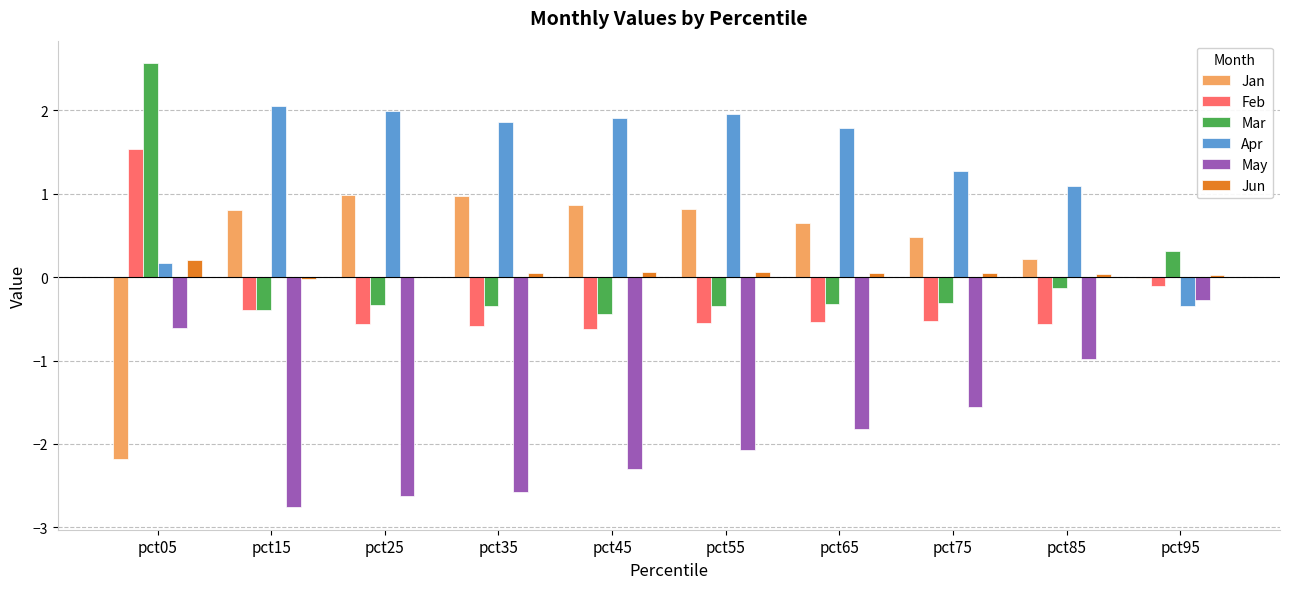

How many positive values does the Apr series have?

9